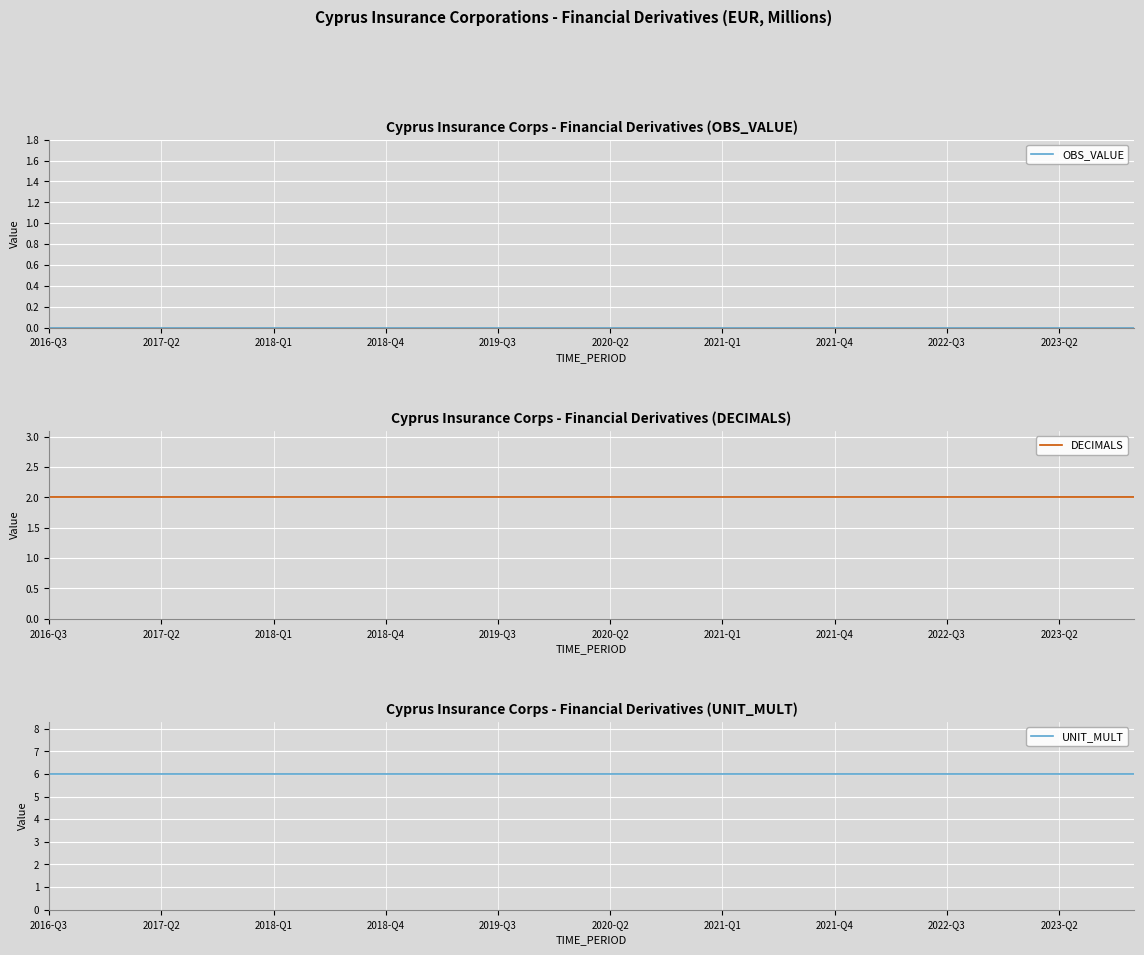

What is the average value of the UNIT_MULT series?

6